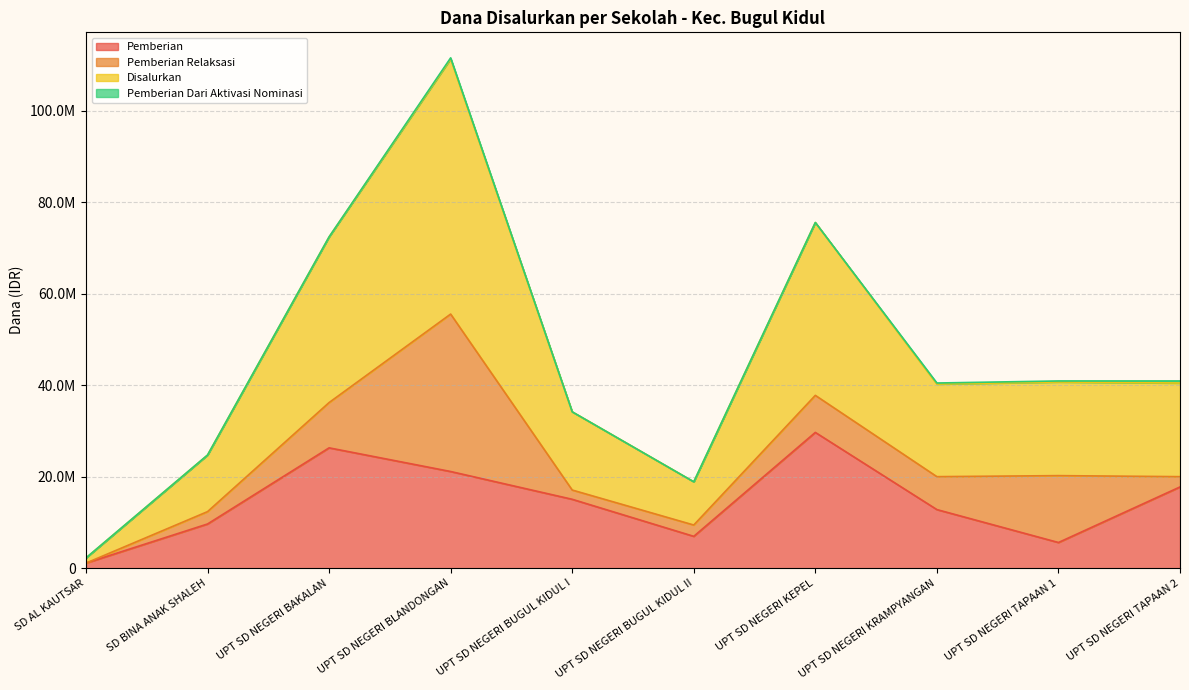

Does the chart display data point markers on the line(s)?

No